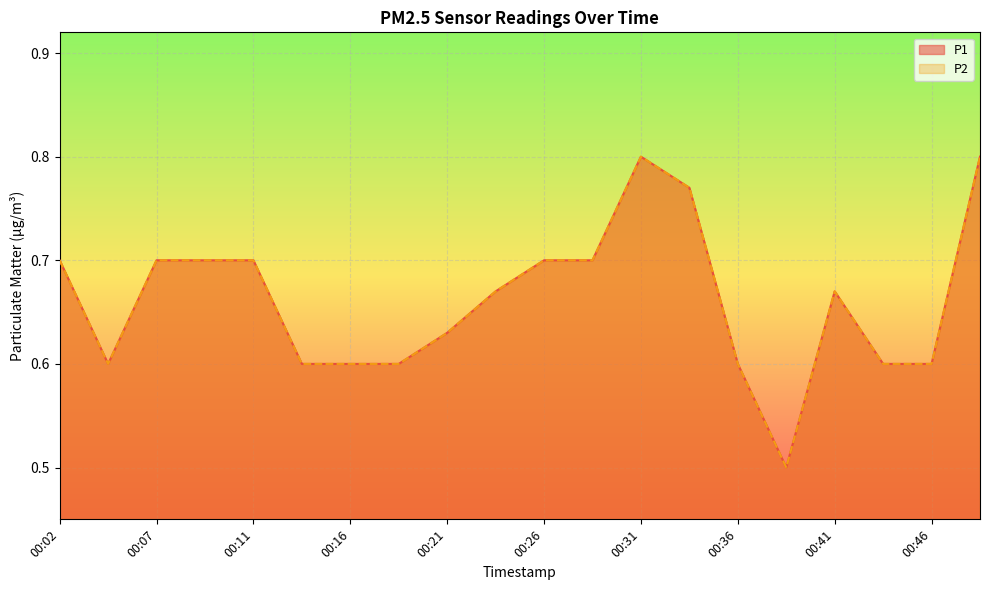

True or false: P1_line has a value of 0.8 at 13.

True